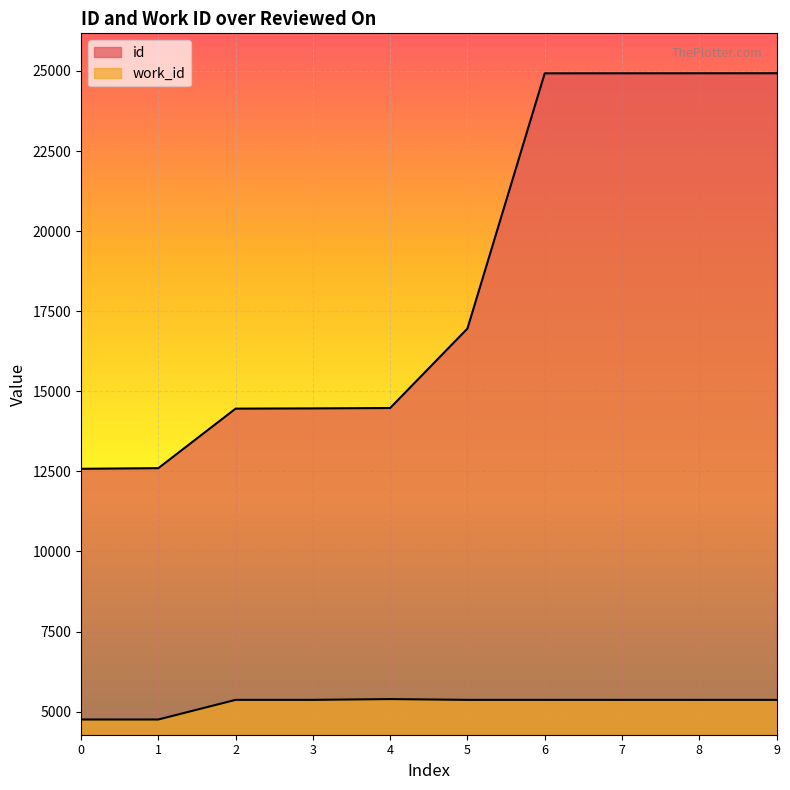

How many lines are shown in the chart?

2